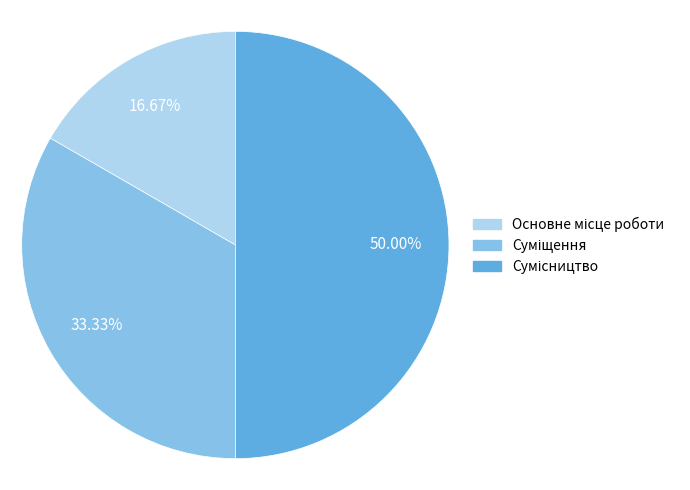

To the nearest percent, what percentage of the pie is Основне місце роботи?

17%